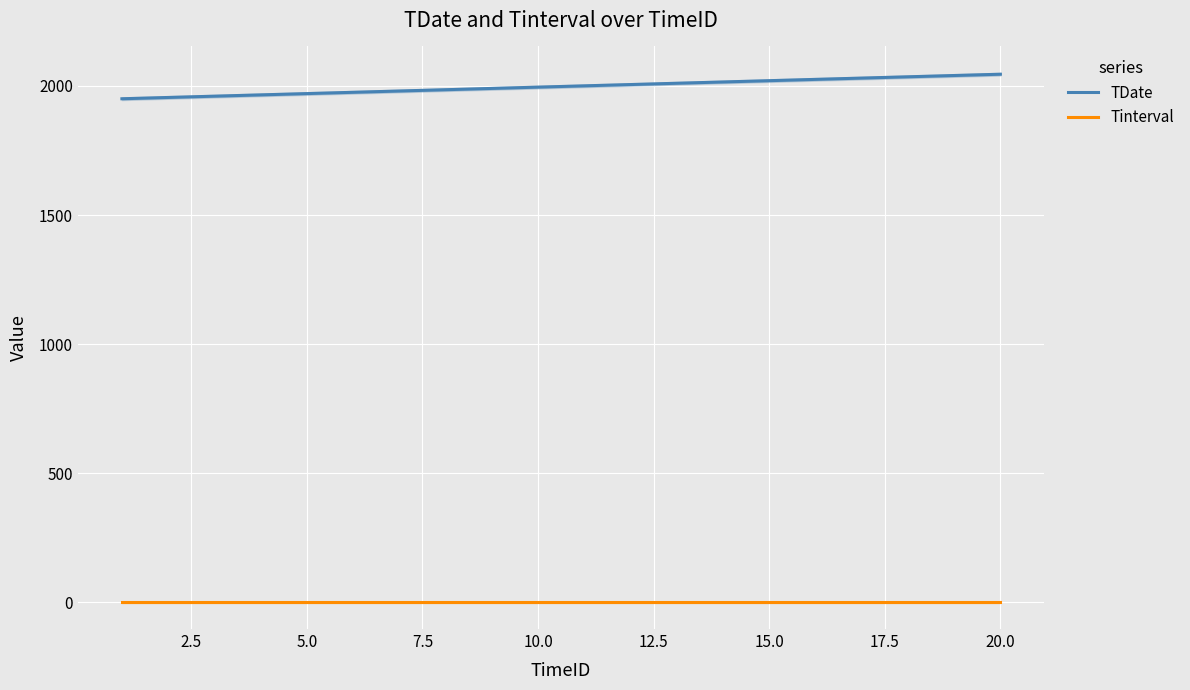

Which series changed the most between 13 and 17?

TDate